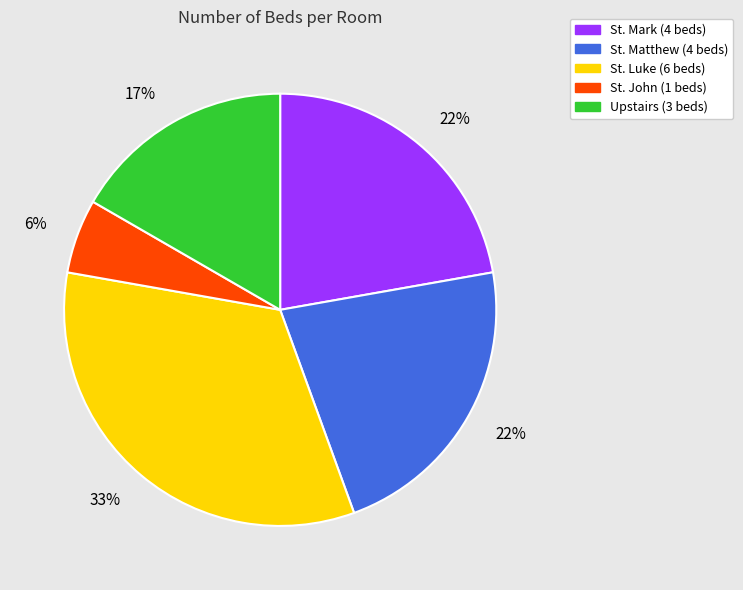

Is it true that St. Luke is 47% of the pie?

False